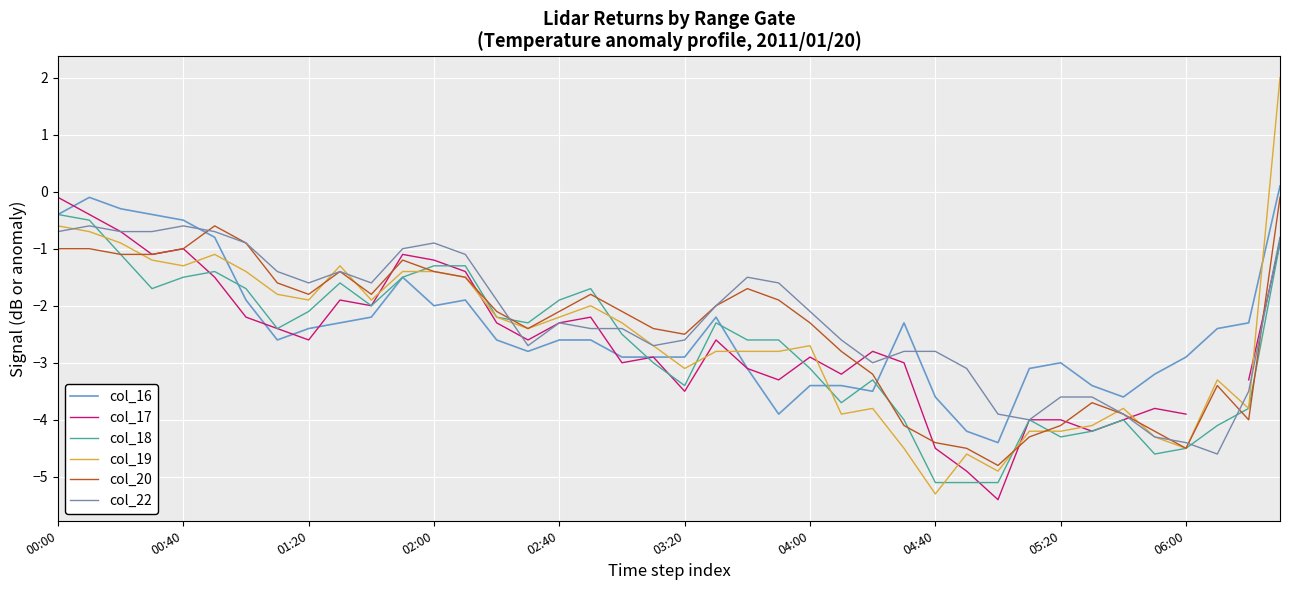

What is the difference between the col_19 values at 02:00 and 00:00?

0.8